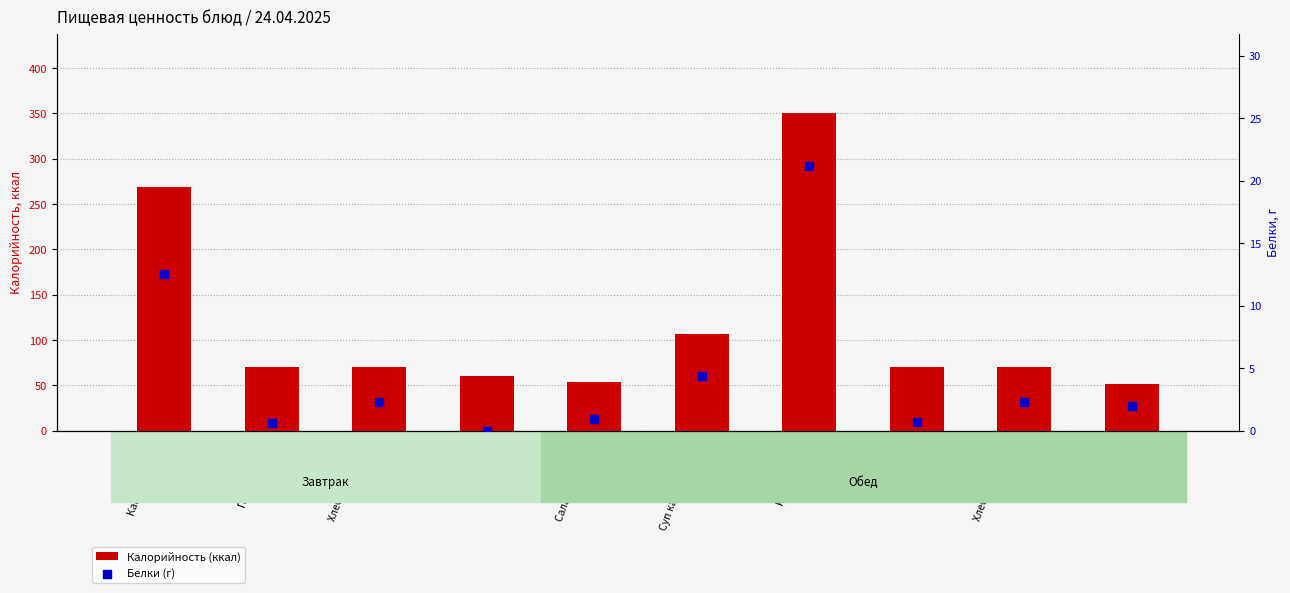

Which series has the largest total across all categories?

Калорийность (ккал)